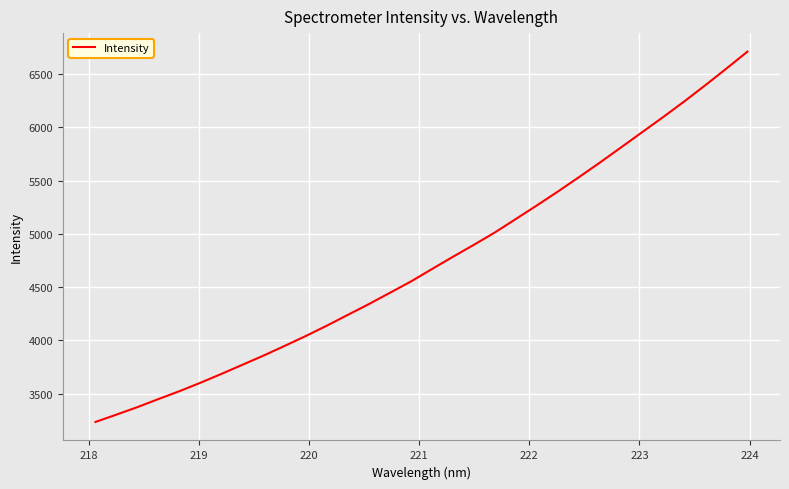

True or false: the data has more than 2 interior local peaks.

False